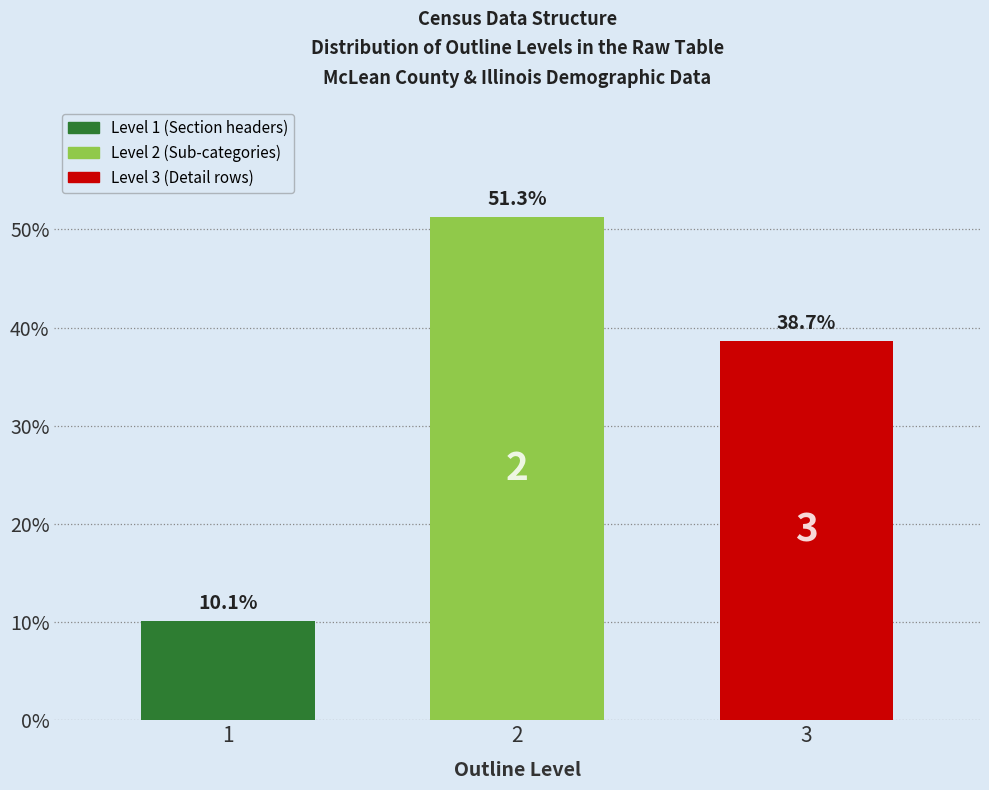

Reading left to right, transcribe all the data shown in this chart.

10.1	51.3	38.7